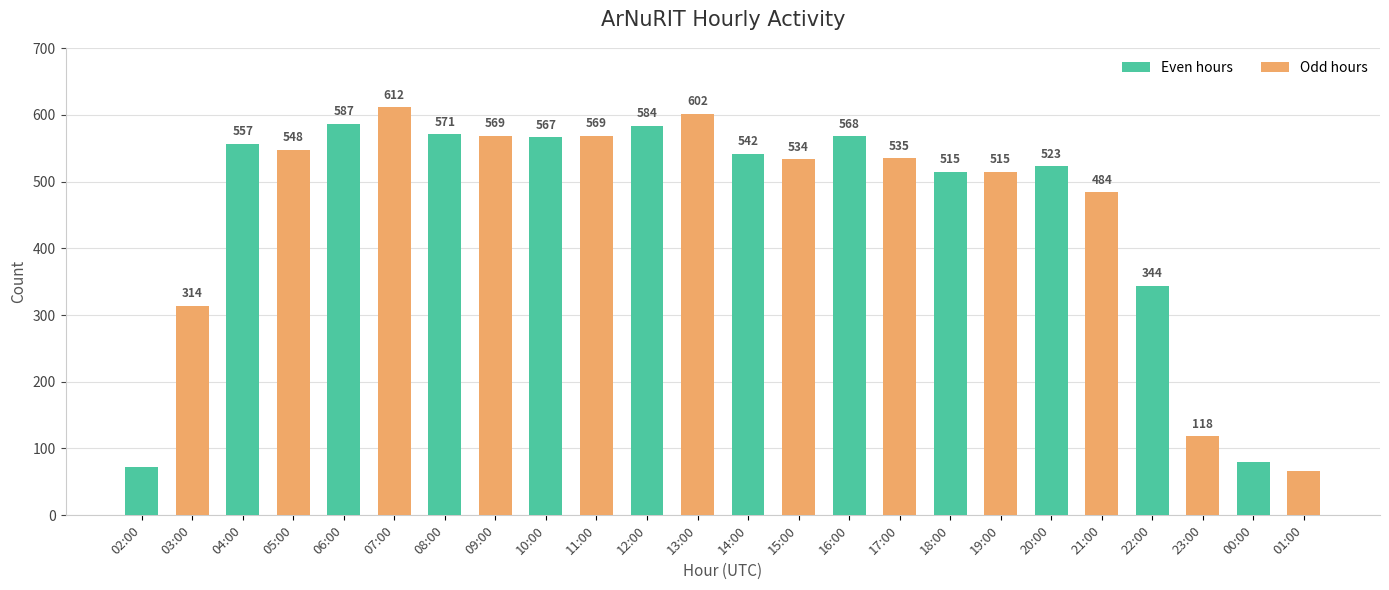

What is the label of the 9th bar from the left?

10:00